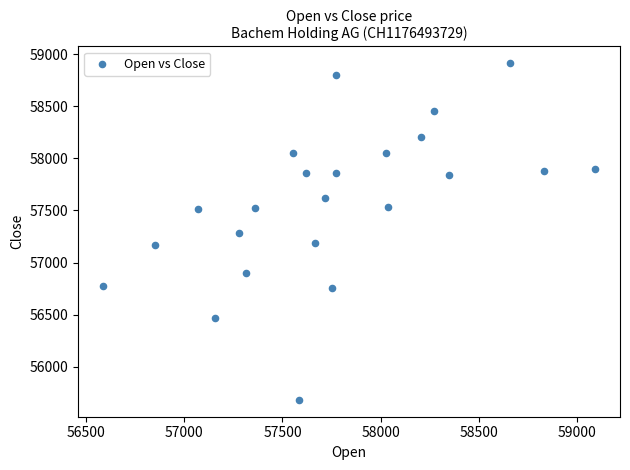

What is the range of X values (max minus min)?

2507